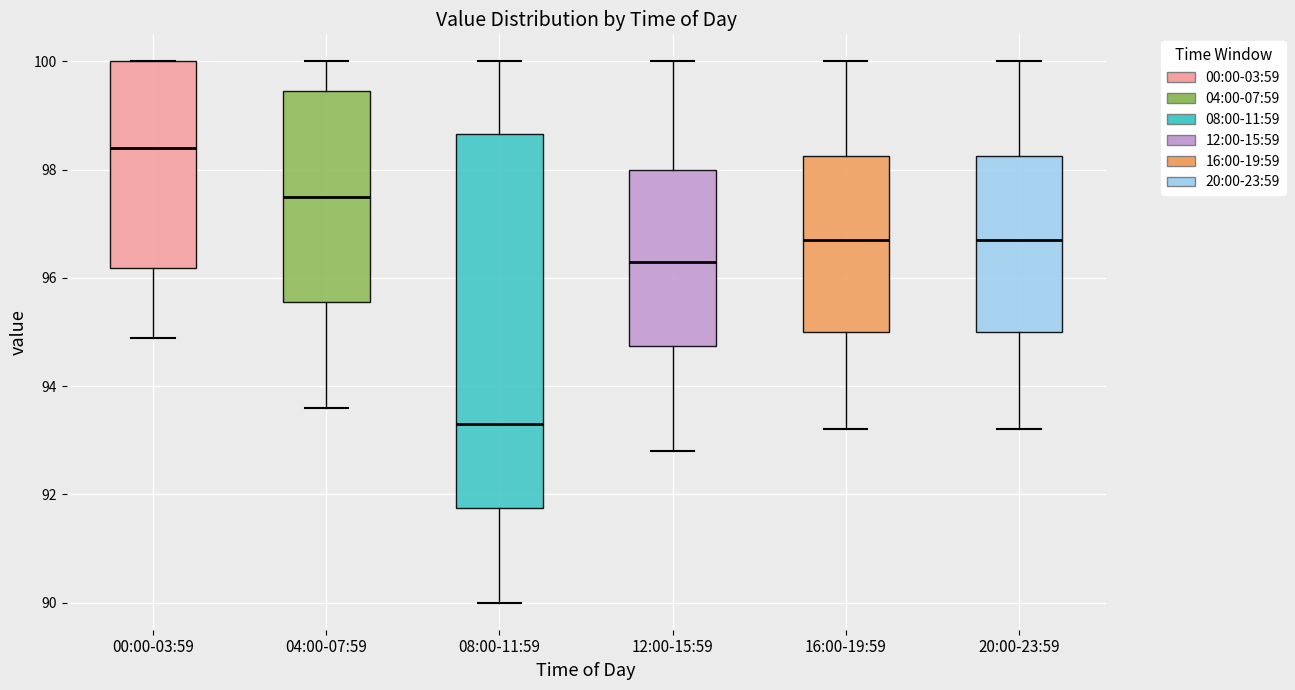

Where does the upper whisker of the box for 12:00-15:59 end on the y-axis? The values are not printed on the chart, so give them approximately, as read against the axis.

100.0